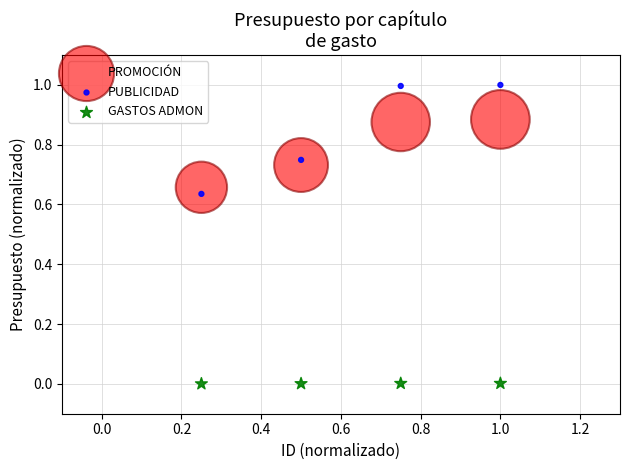

Across all data points, what is the range of X values (max minus min)?

0.8